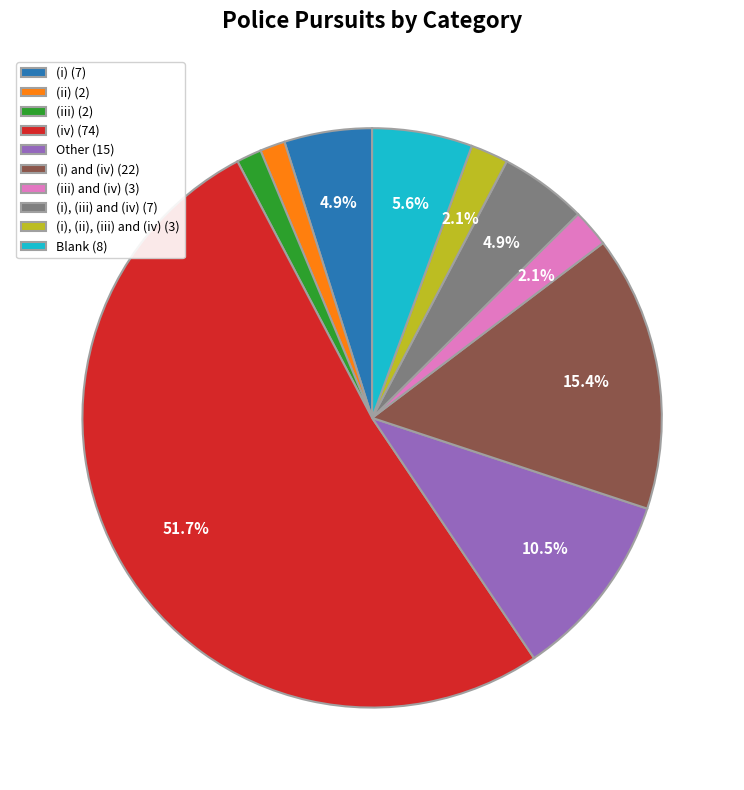

Is the sum of (iii) and (iv) (3) and (iv) (74) greater than half?

Yes